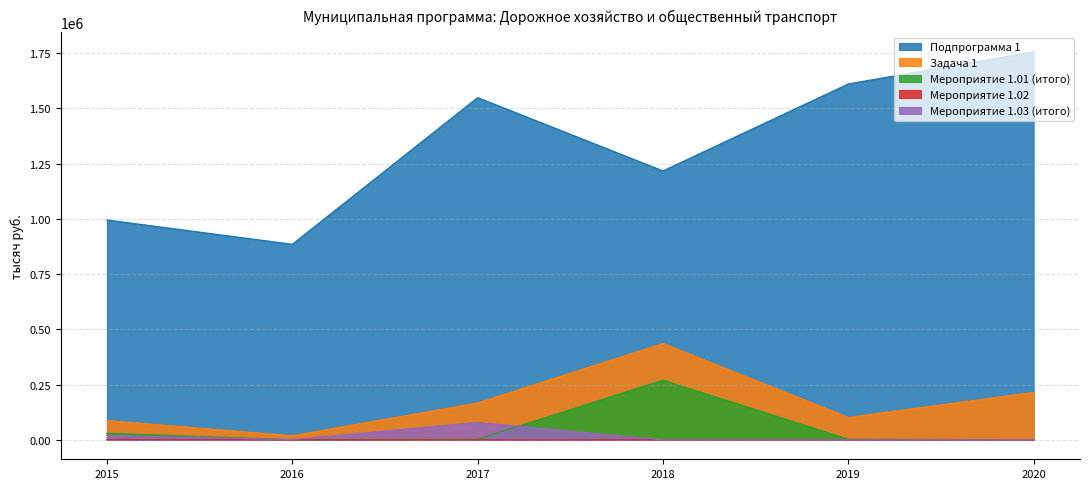

At which category is the sum across all series the highest?

2020